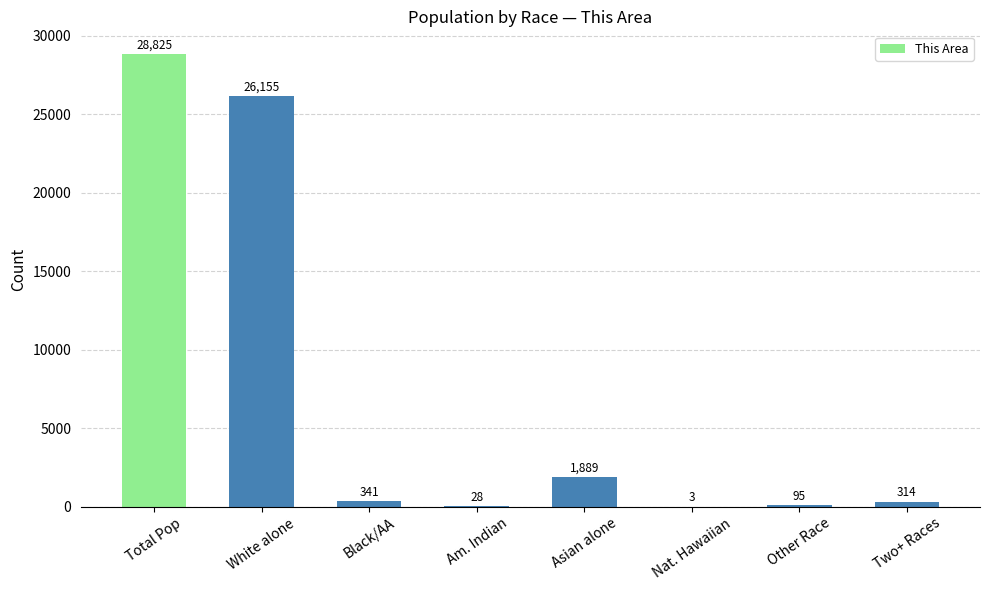

What is the approximate value at Asian alone, to the nearest 10?

1890